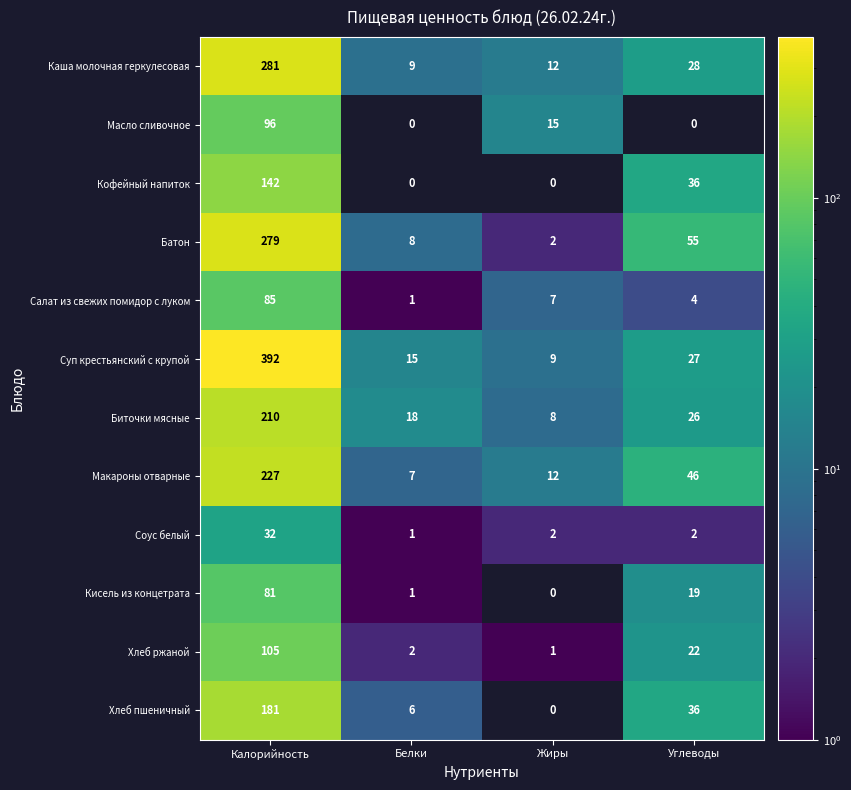

What is the difference between the maximum and second lowest values in the Хлеб ржаной series?

103